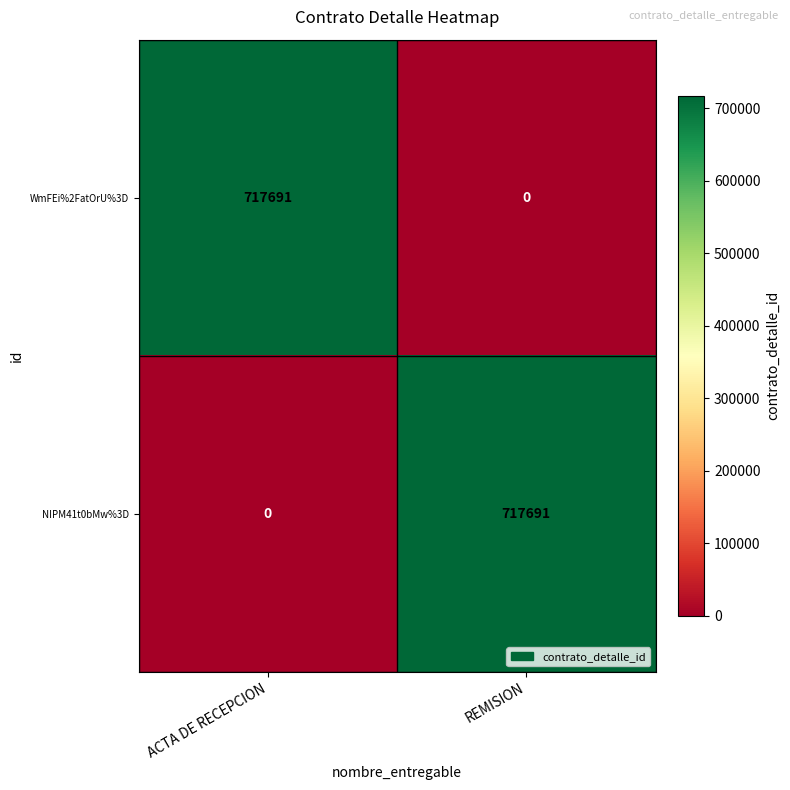

What is the total value across all series at ACTA DE RECEPCION?

717691